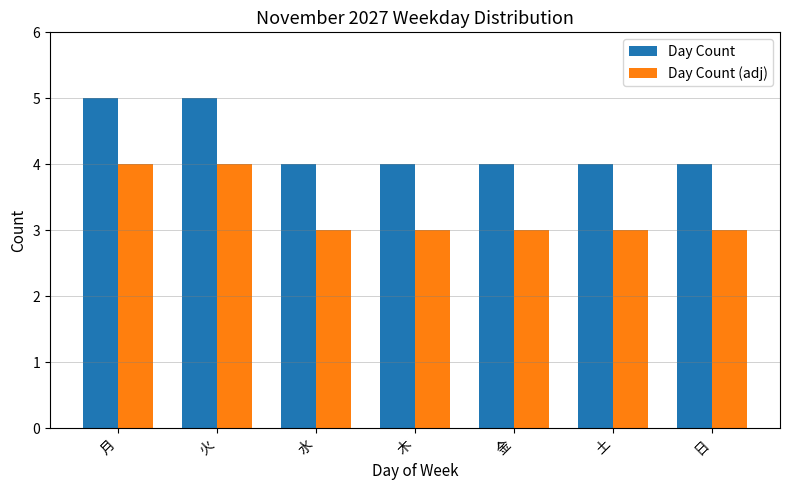

What are all the series names shown in the legend?

Day Count, Day Count (adj)